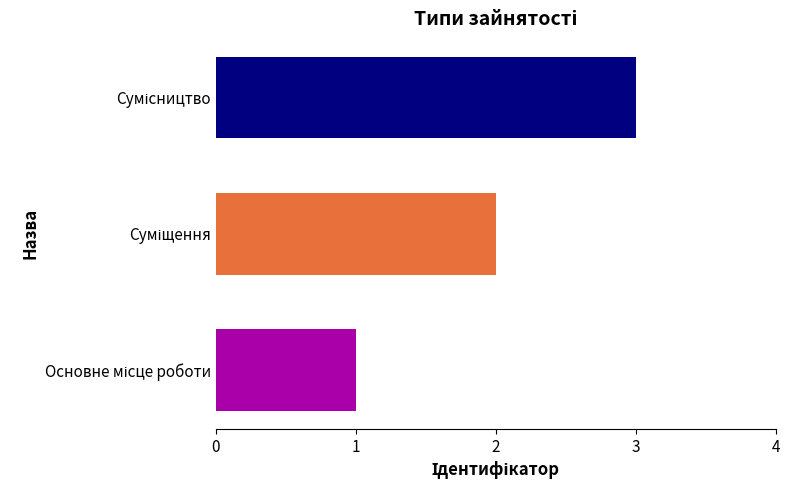

What is the maximum value shown in the chart?

3